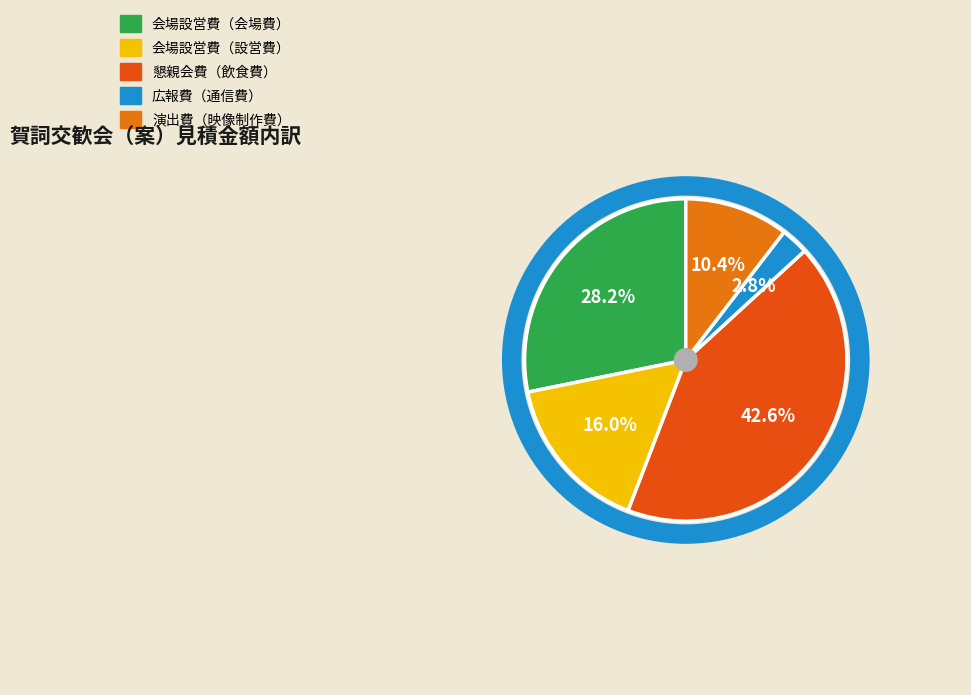

How many slices are in this pie chart?

5